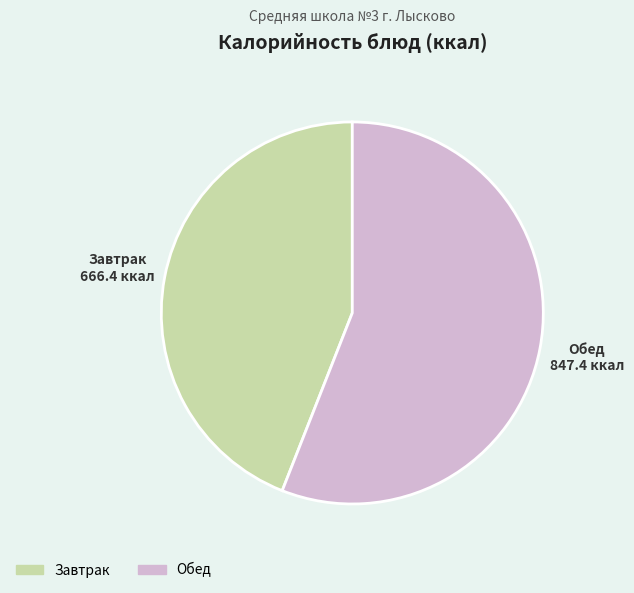

Which category has the smallest portion of the pie?

Завтрак